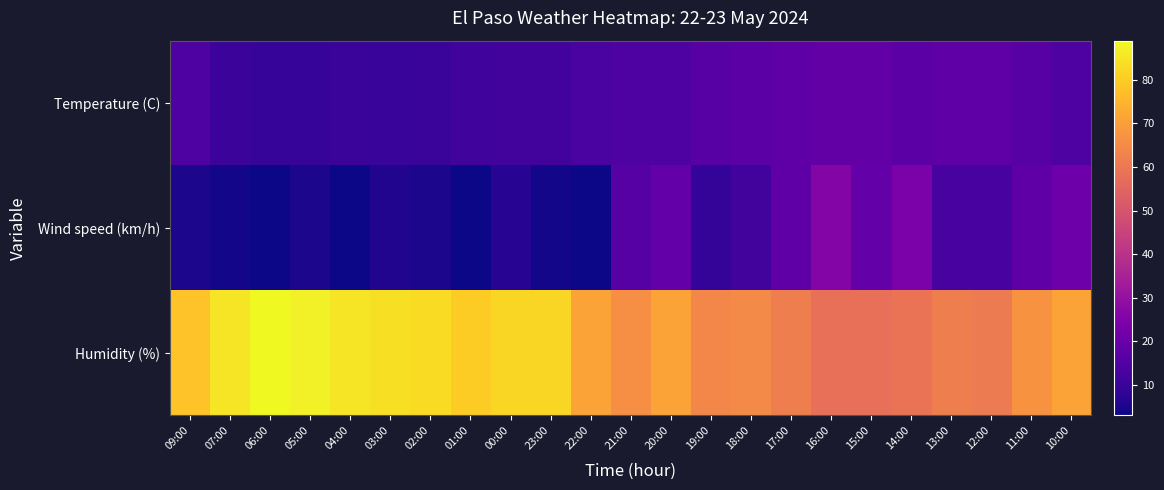

Reading left to right, list all the values displayed in this chart.

Temperature (C): 09:00=14.3	07:00=10.5	06:00=9.7	05:00=9.7	04:00=10.2	03:00=9.9	02:00=10.2	01:00=11.5	00:00=11.8	23:00=12.0	22:00=13.5	21:00=14.1	20:00=14.7	19:00=16.3	18:00=17.0	17:00=18.1	16:00=18.5	15:00=18.5	14:00=16.8	13:00=17.8	12:00=17.8	11:00=16.2	10:00=14.6
Wind speed (km/h): 09:00=5.0	07:00=4.0	06:00=3.0	05:00=5.0	04:00=3.0	03:00=6.0	02:00=5.0	01:00=3.0	00:00=7.0	23:00=4.0	22:00=3.0	21:00=16.0	20:00=19.0	19:00=9.0	18:00=12.0	17:00=18.0	16:00=26.0	15:00=19.0	14:00=24.0	13:00=13.0	12:00=13.0	11:00=18.0	10:00=21.0
Humidity (%): 09:00=78.0	07:00=85.0	06:00=89.0	05:00=87.0	04:00=85.0	03:00=84.0	02:00=83.0	01:00=80.0	00:00=82.0	23:00=82.0	22:00=71.0	21:00=66.0	20:00=71.0	19:00=64.0	18:00=65.0	17:00=62.0	16:00=58.0	15:00=58.0	14:00=59.0	13:00=62.0	12:00=61.0	11:00=67.0	10:00=71.0